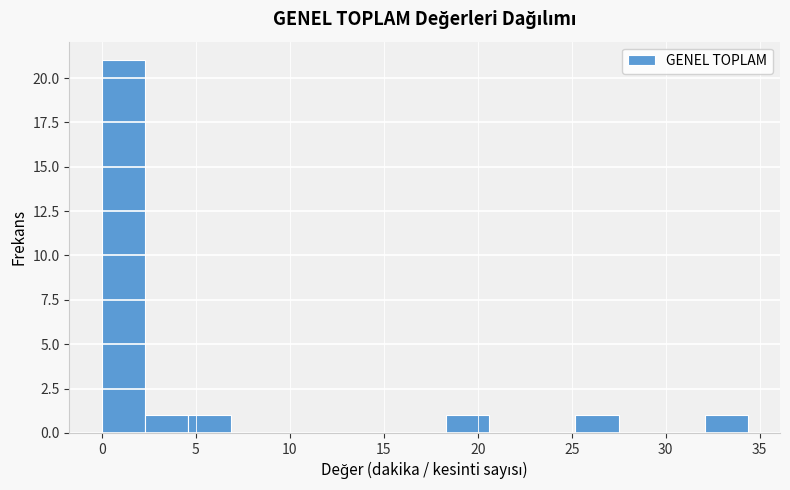

Reading left to right, list every bar in this chart as the range it spans on the x-axis followed by its height. Neither the bar edges nor the heights are printed on the chart, so give them approximately, as read against the axes.

0.0 to 2.5: 21
2.5 to 4.5: 1
4.5 to 7.0: 1
7.0 to 9.0: 0
9.0 to 11.5: 0
11.5 to 13.5: 0
13.5 to 16.0: 0
16.0 to 18.5: 0
18.5 to 20.5: 1
20.5 to 23.0: 0
23.0 to 25.0: 0
25.0 to 27.5: 1
27.5 to 30.0: 0
30.0 to 32.0: 0
32.0 to 34.5: 1